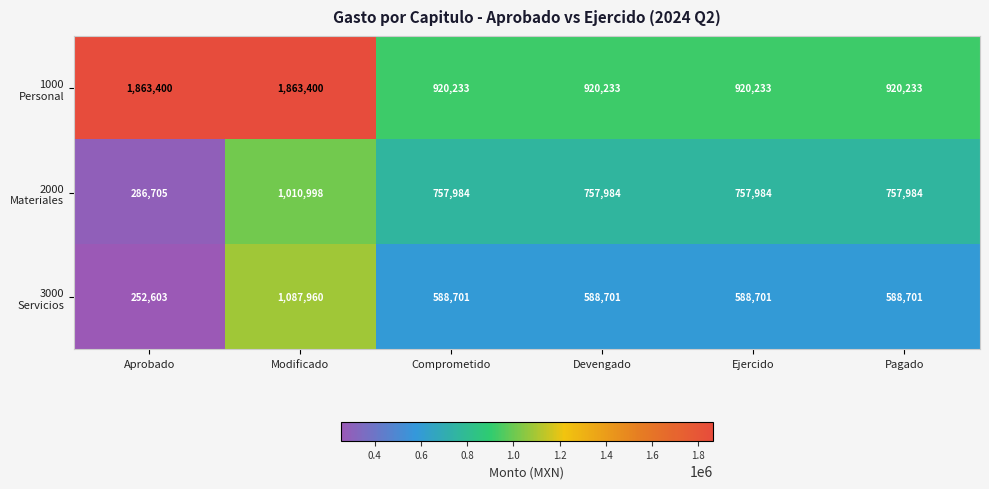

What is the minimum value shown in the chart?

252603